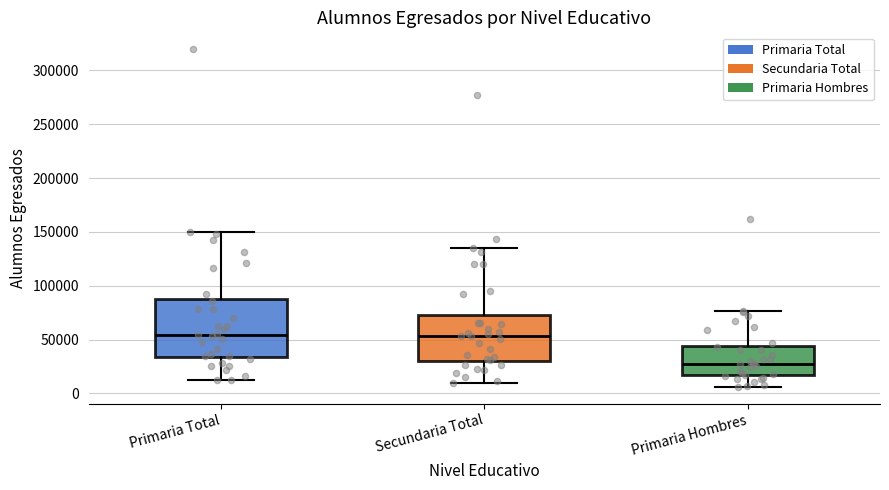

Where does the lower whisker of the box for Secundaria Total end on the y-axis? The values are not printed on the chart, so give them approximately, as read against the axis.

10000